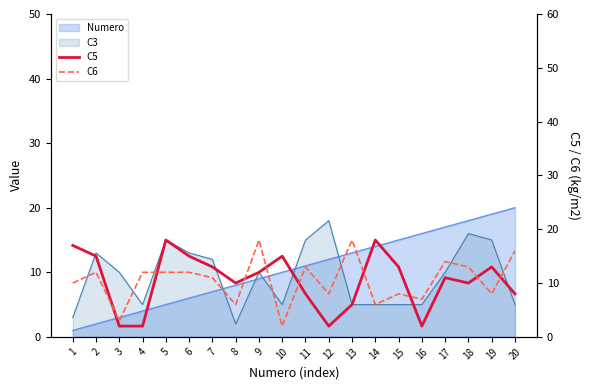

What is the minimum value for C5?

2